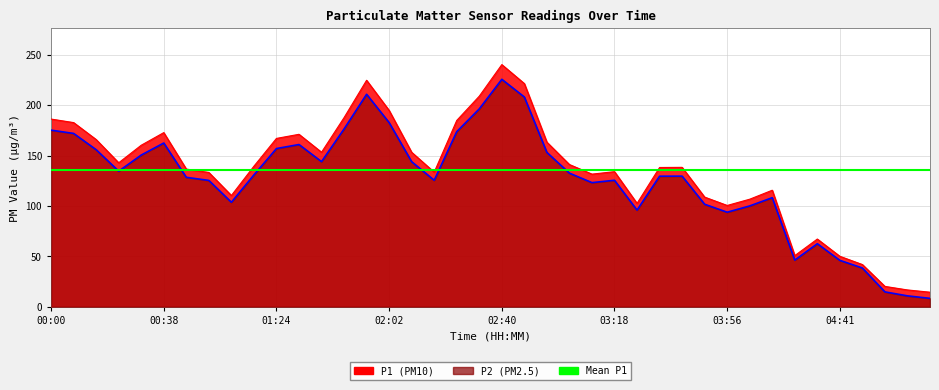

What is the difference between the second highest and minimum values in the P1 series?

210.0